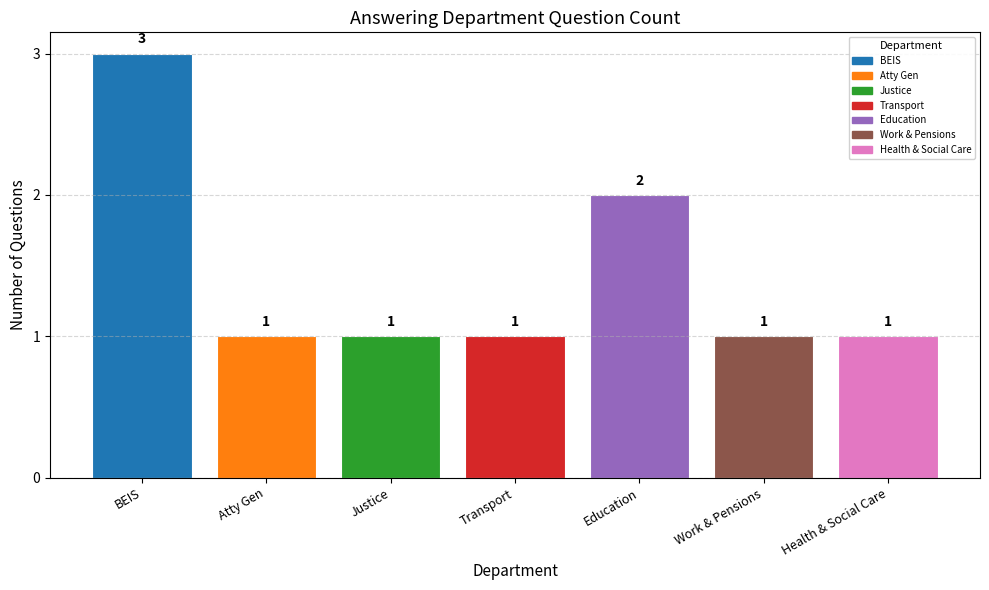

What is the ratio of the value at Education to the value at BEIS?

0.7